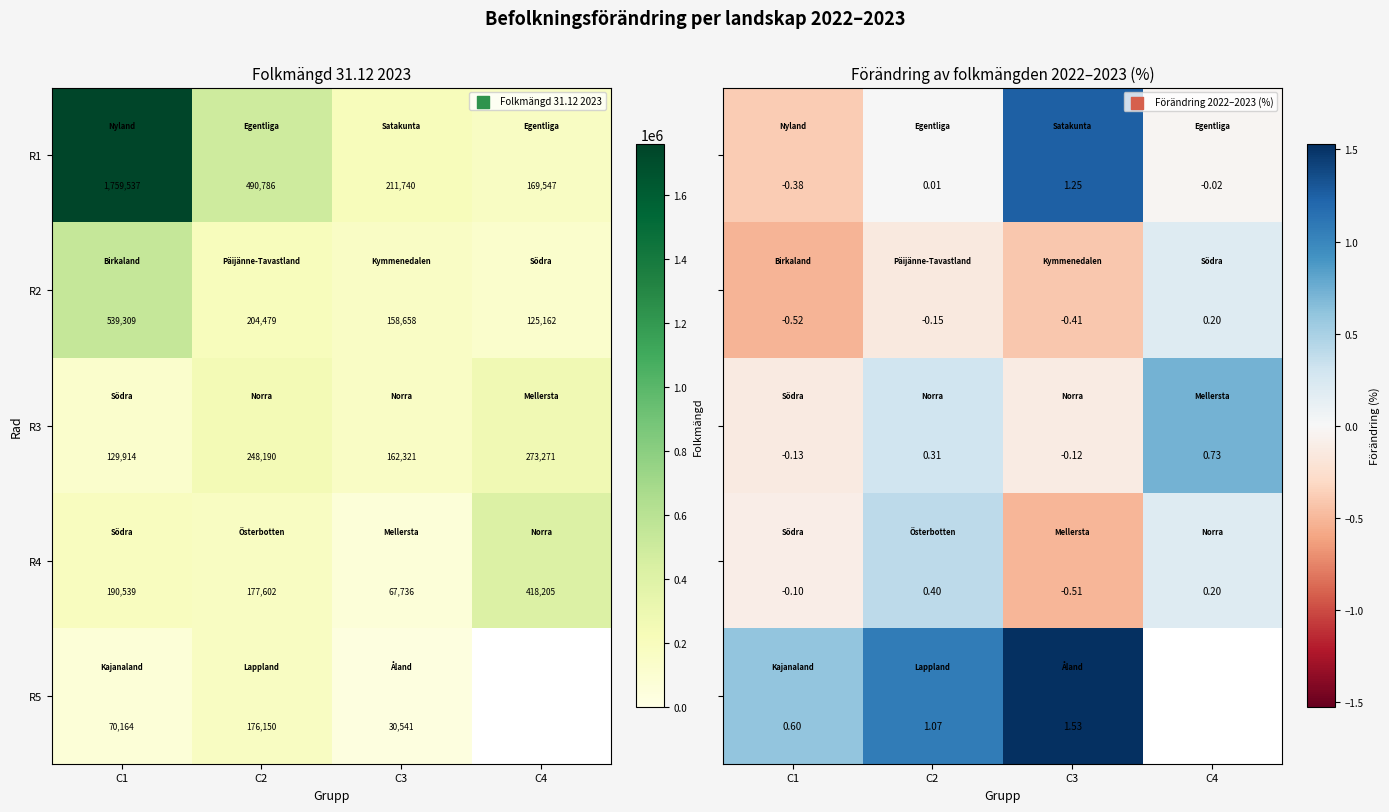

Between C1 and C2, which is larger?

C2